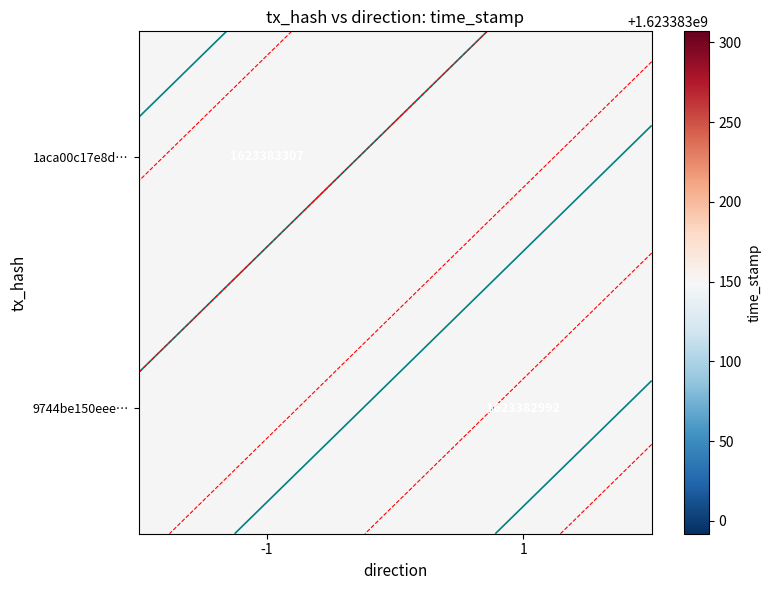

Is the value of 1aca00c17e8d126d7663b1ba67ec202896ea3fb at direction greater than the value of 9744be150eee3c340466bb3c70b96285c8584db at time_stamp?

No